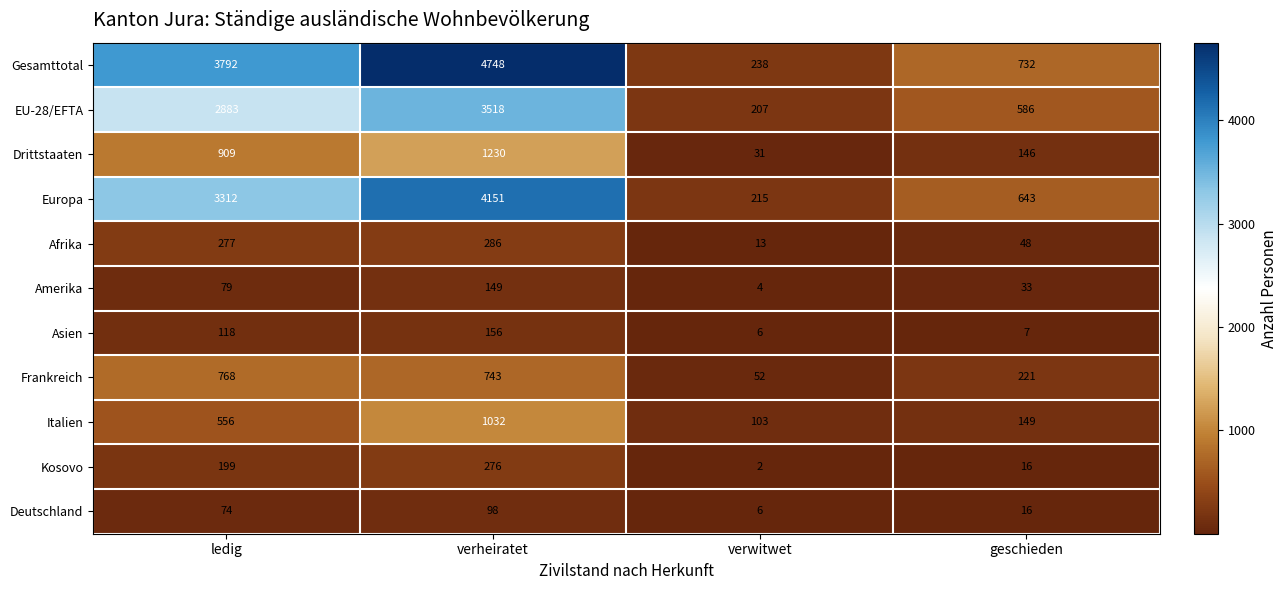

What is the total value across all series at verheiratet?

16387